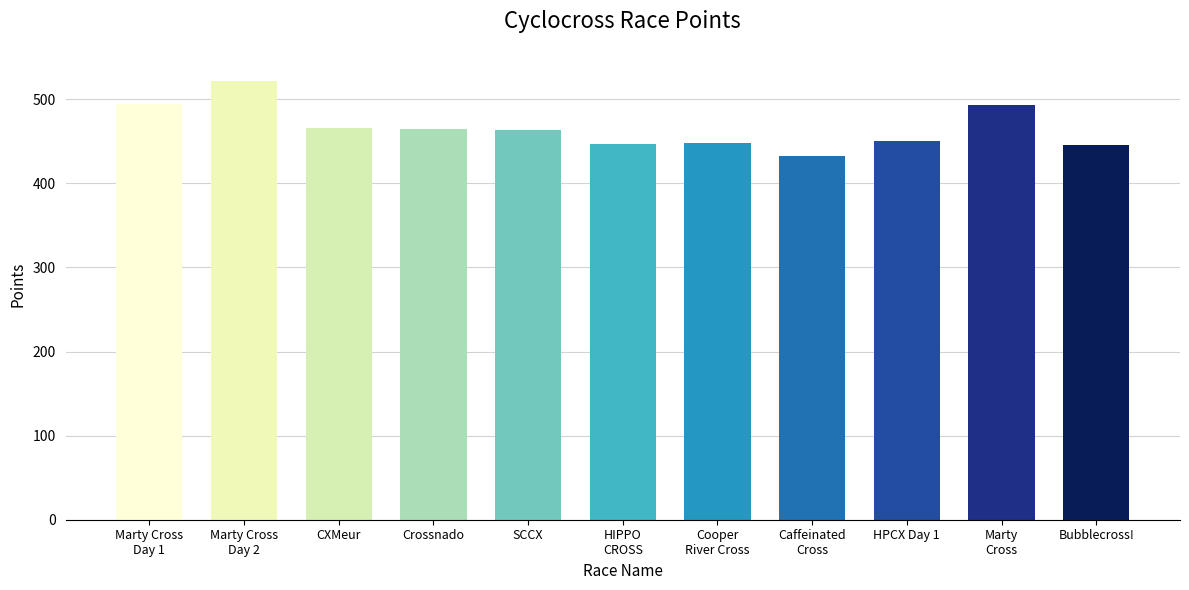

What is the value of the 10th bar from the left?

493.0